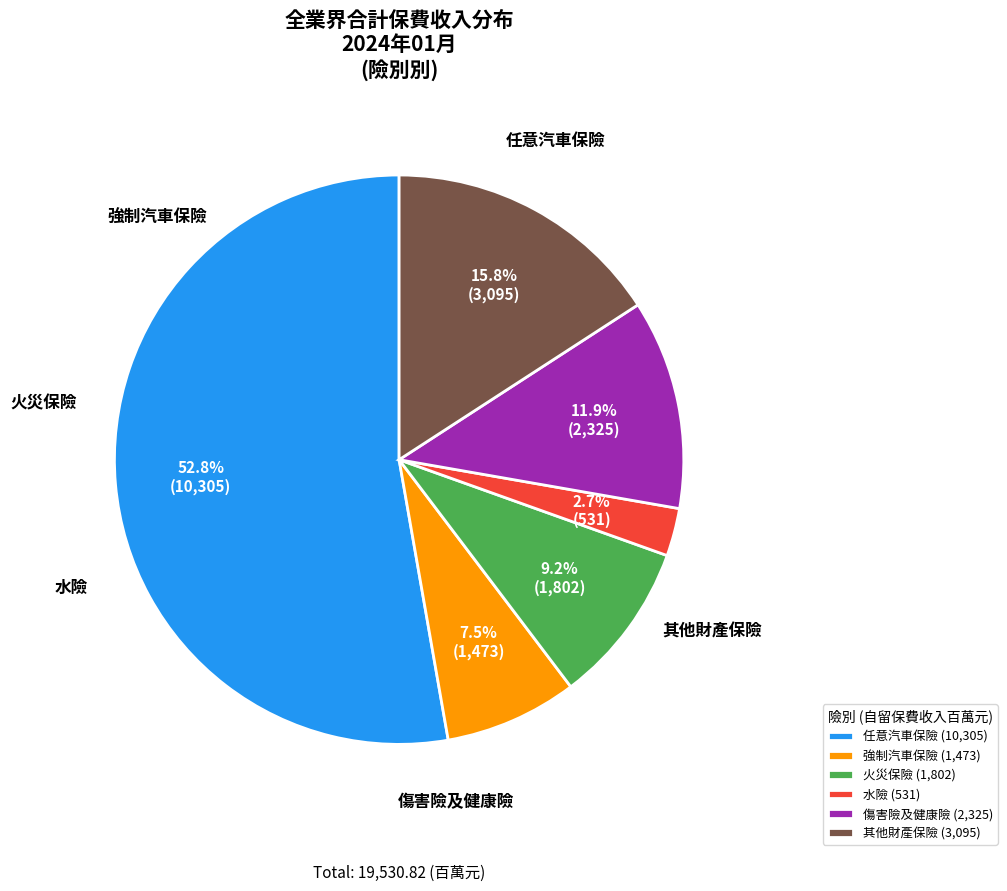

To the nearest percent, what is the average slice percentage?

17%